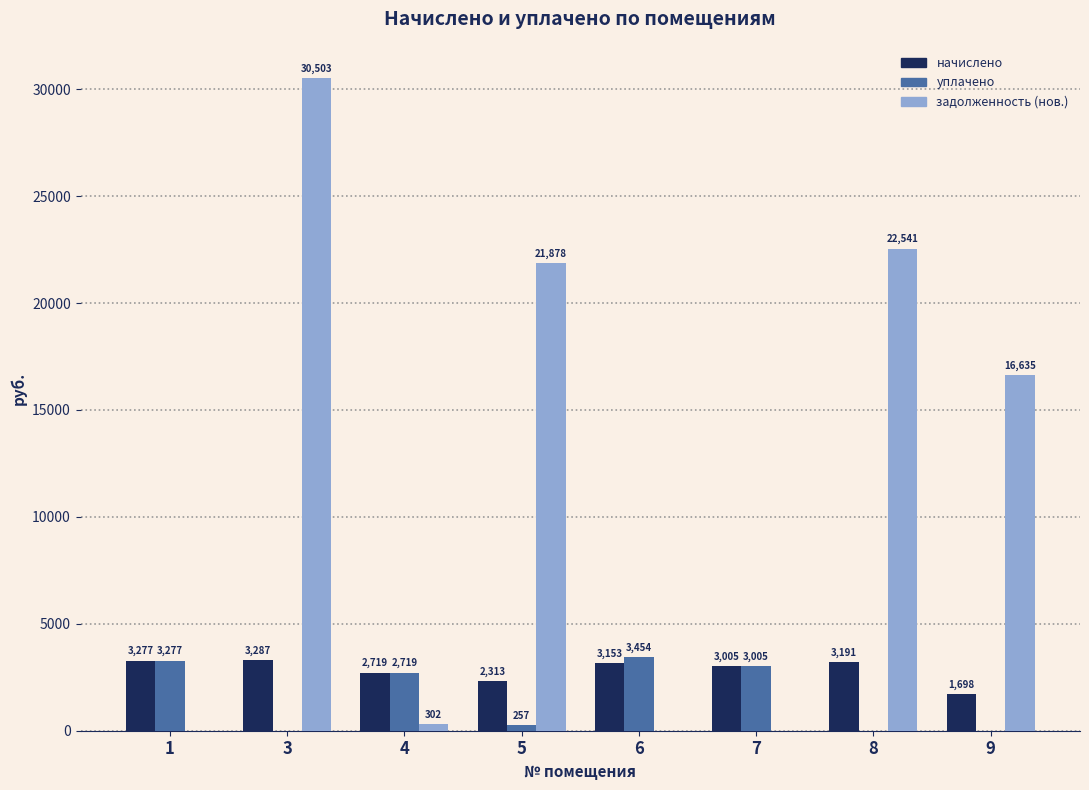

At which label does уплачено first exceed 2718?

1